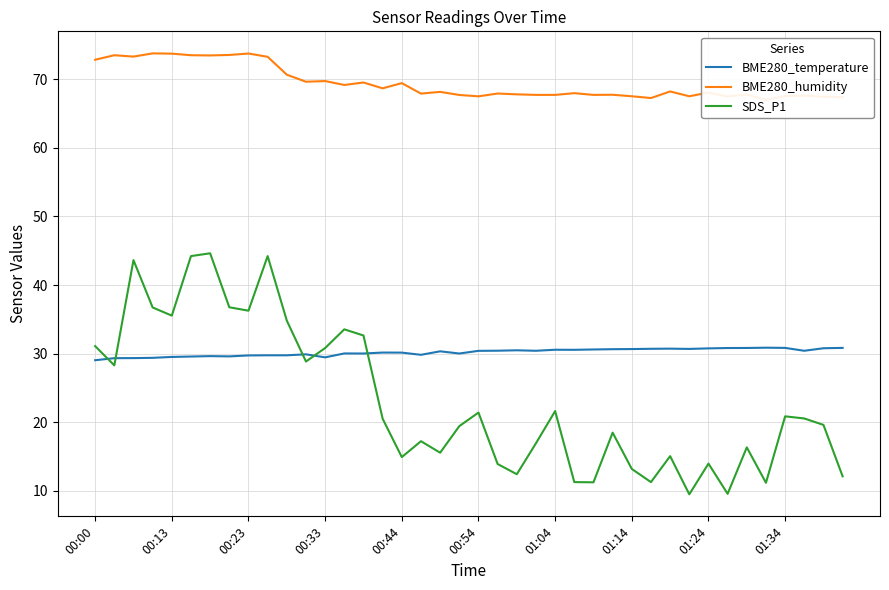

The value of BME280_temperature at 00:23 is 29.7. True or false?

True